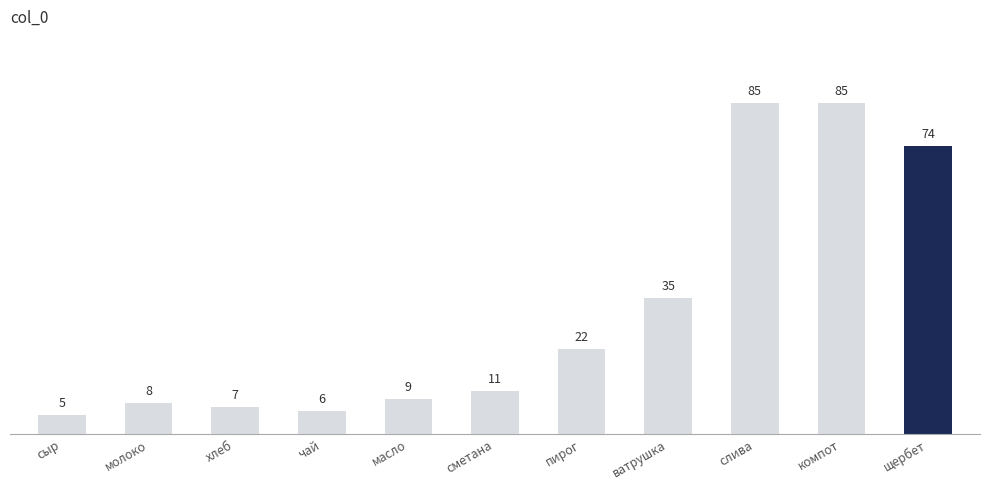

Approximately how many times larger is the value at слива compared to щербет?

1.1